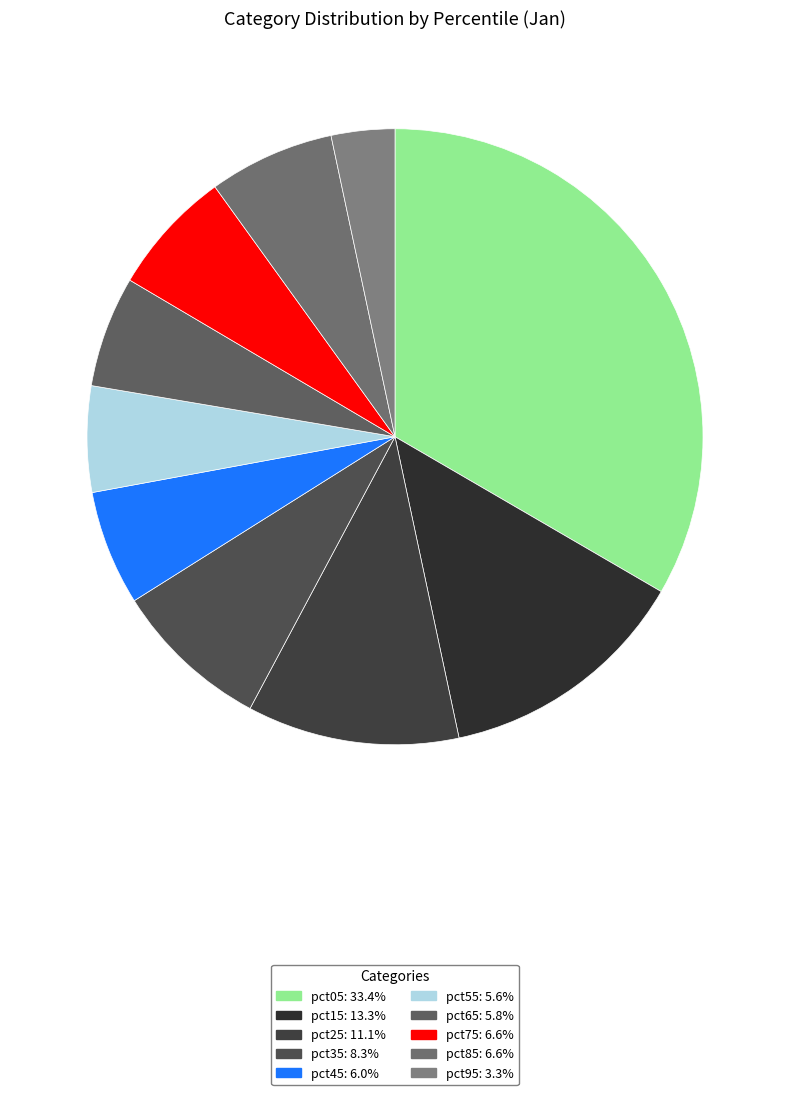

Which slice is the smallest?

pct95